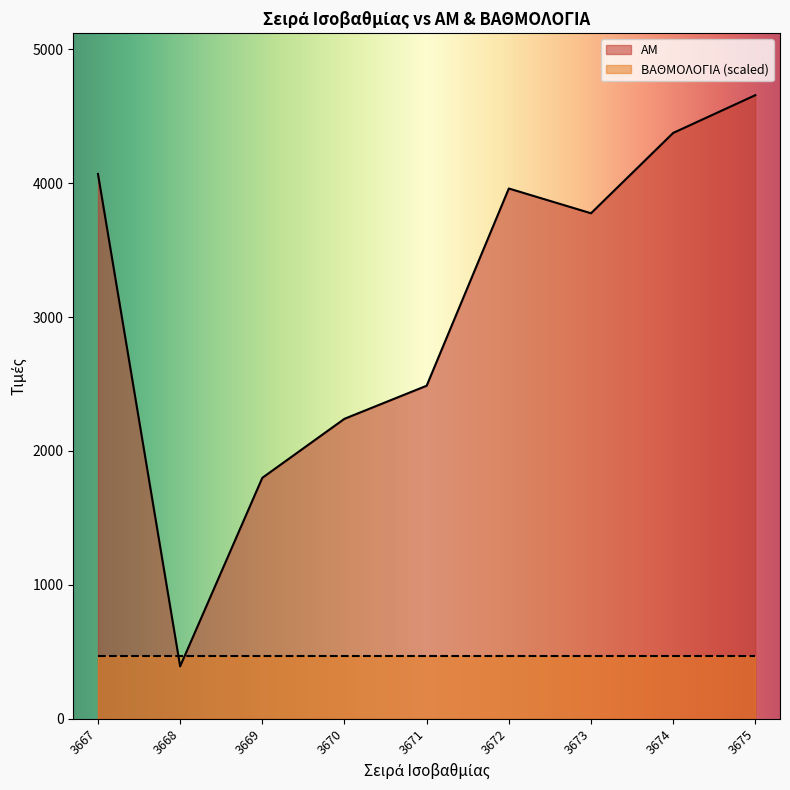

Which category has the highest value across all series?

3675